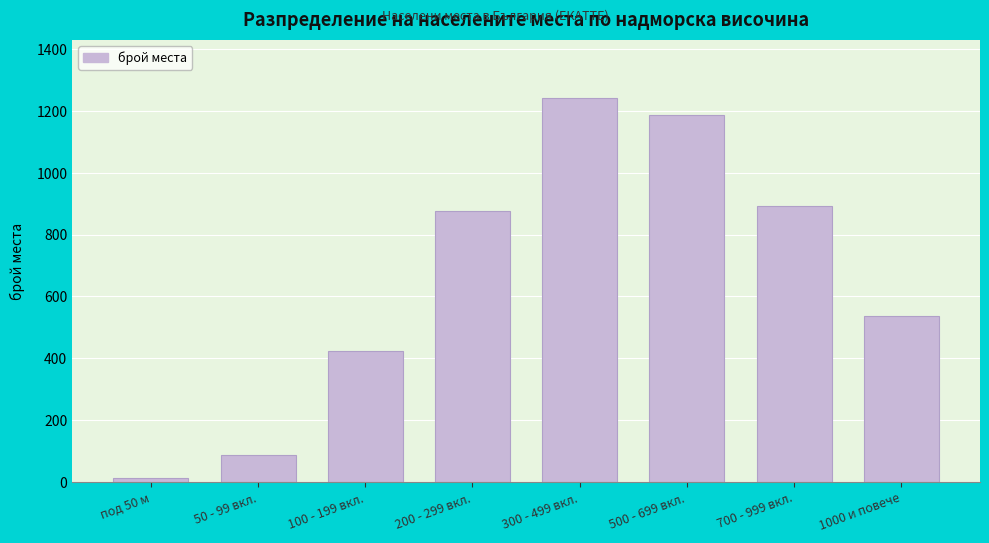

Reading left to right, list all the values displayed in this chart.

12	89	423	876	1243	1187	892	537